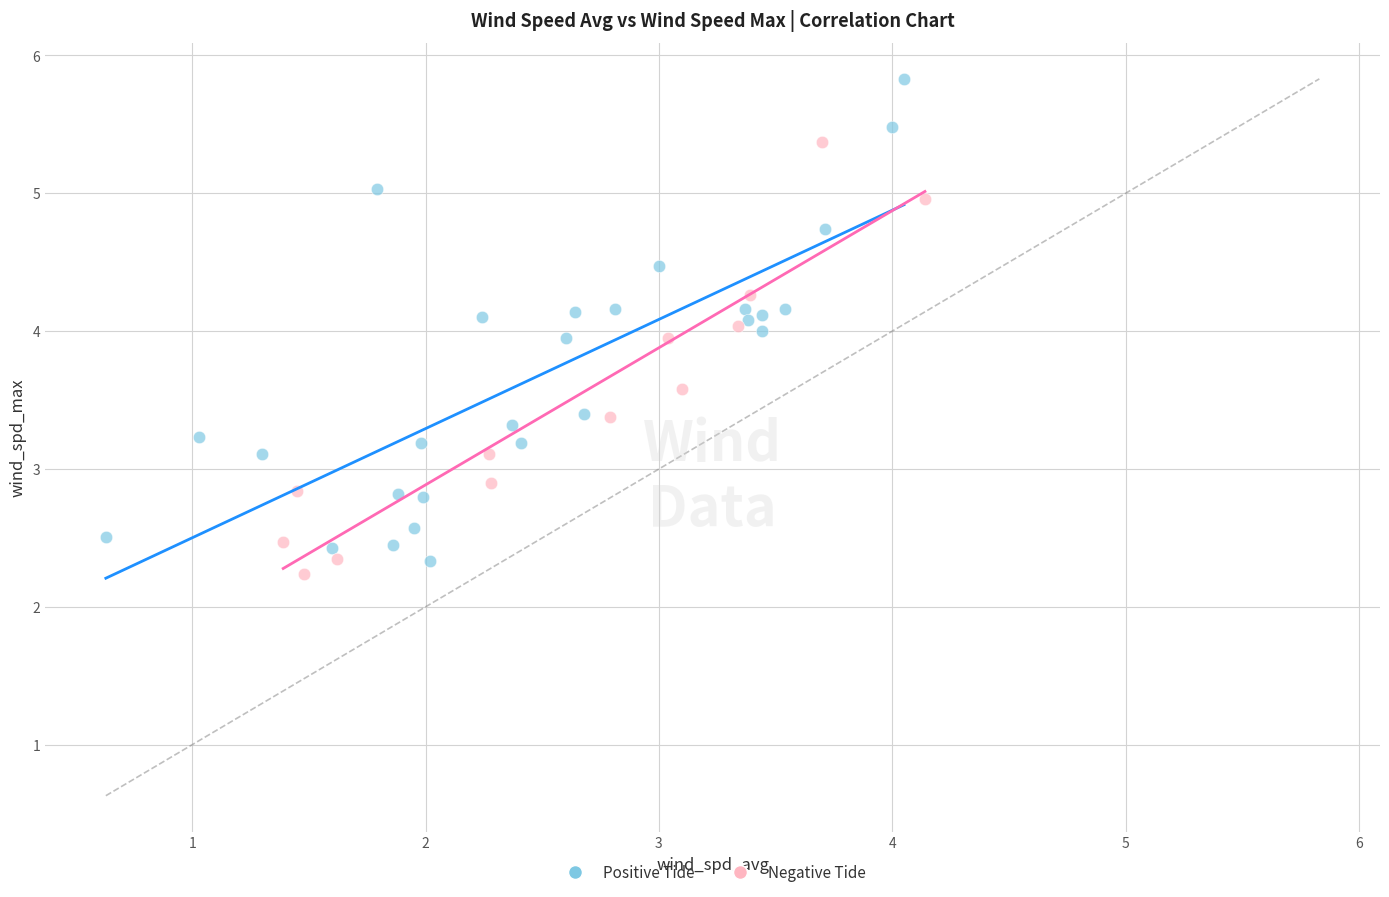

Which series has the widest spread of Y values?

Positive Tide